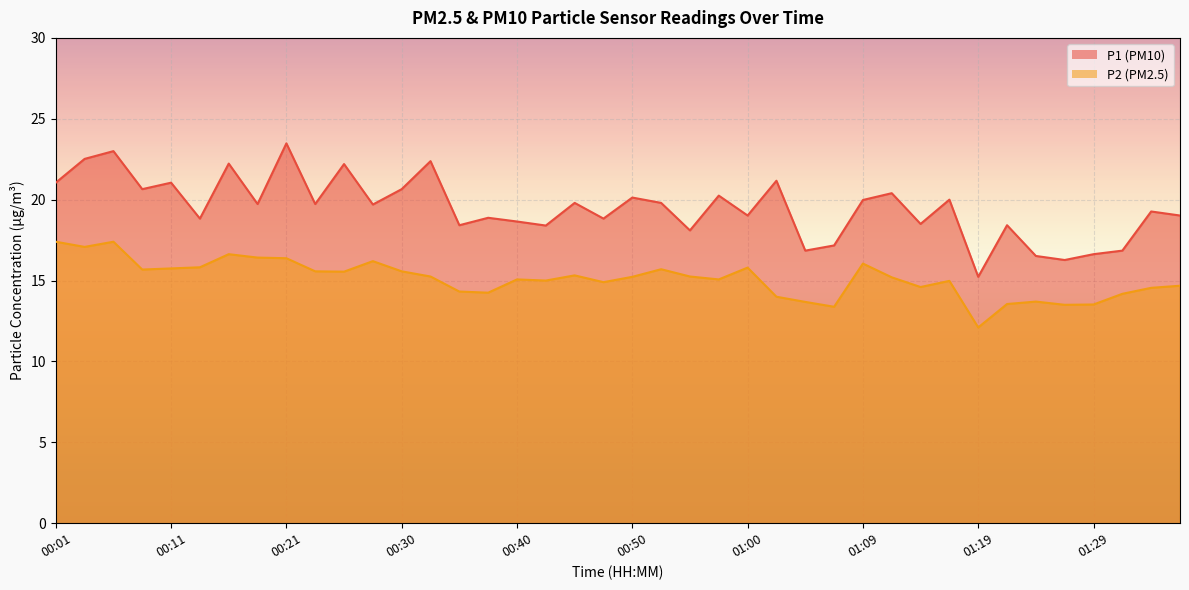

What is the highest value of the P2 series?

17.4